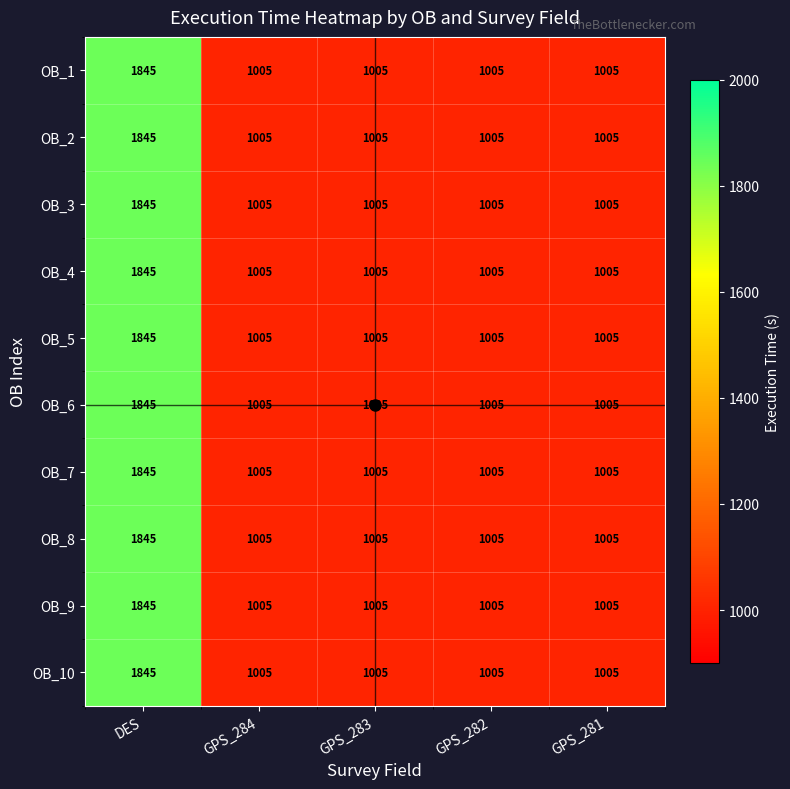

What is the difference between the maximum and minimum values in the OB_6 series?

840